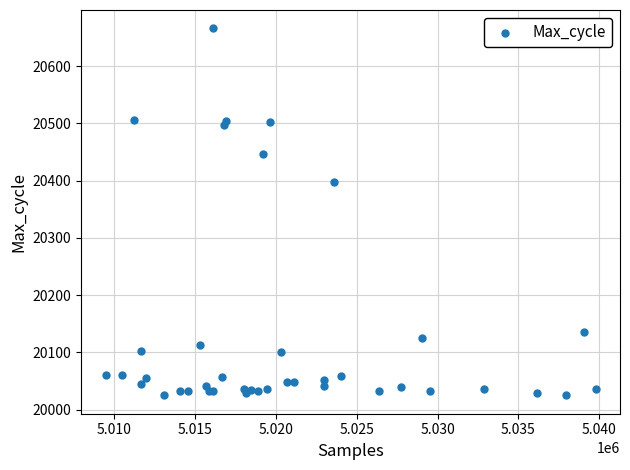

What Y value in the scatter plot is closest to 20345?

20398